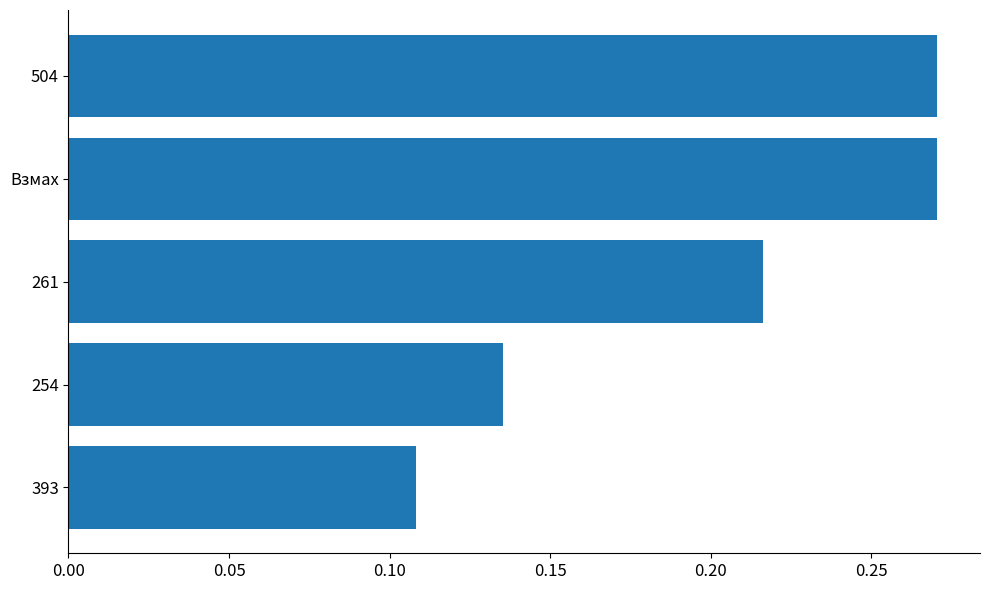

What is the sum of the values at 261 and Взмах?

0.5